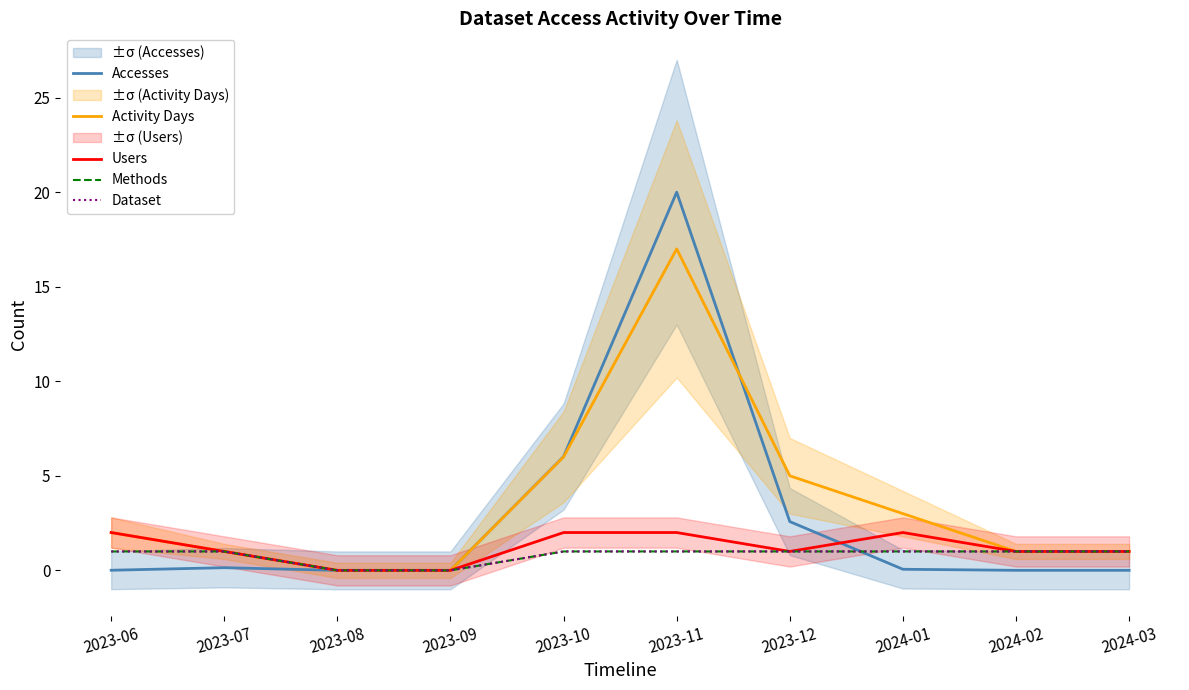

Where is Dataset nearest to the value 0?

2023-08